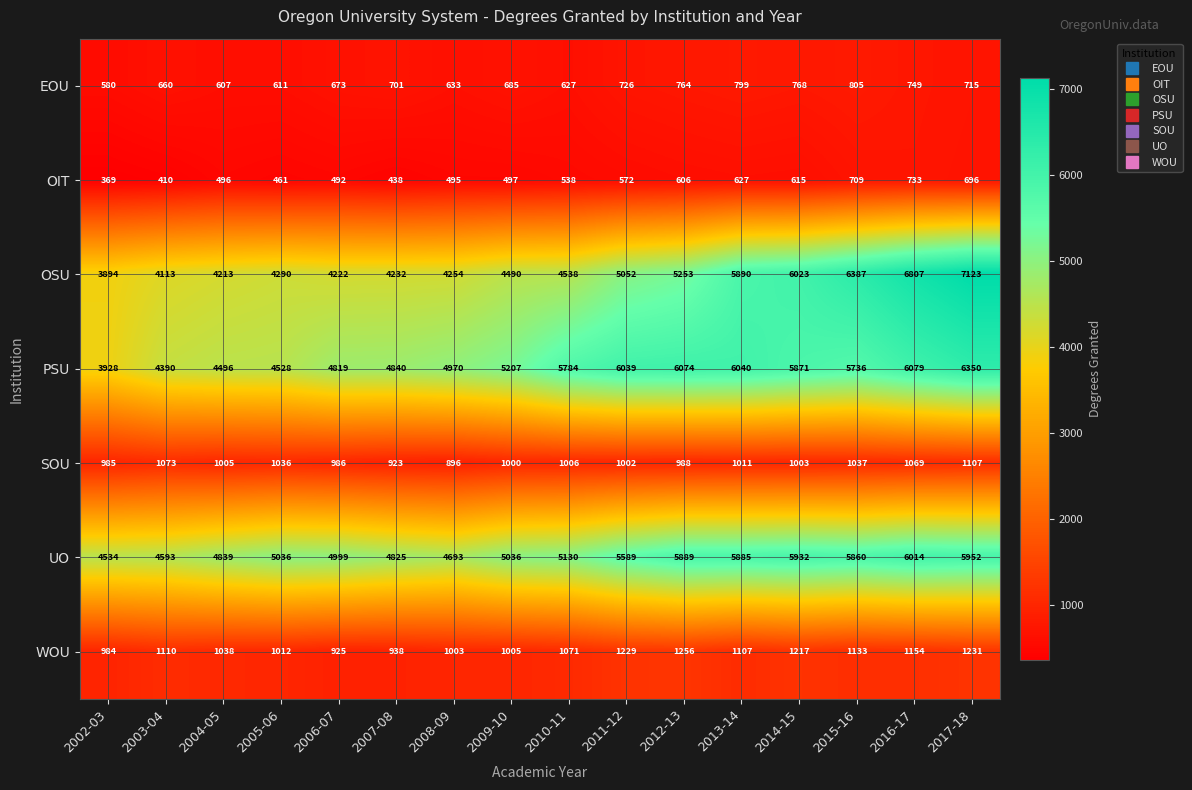

How many series are shown in this chart?

7